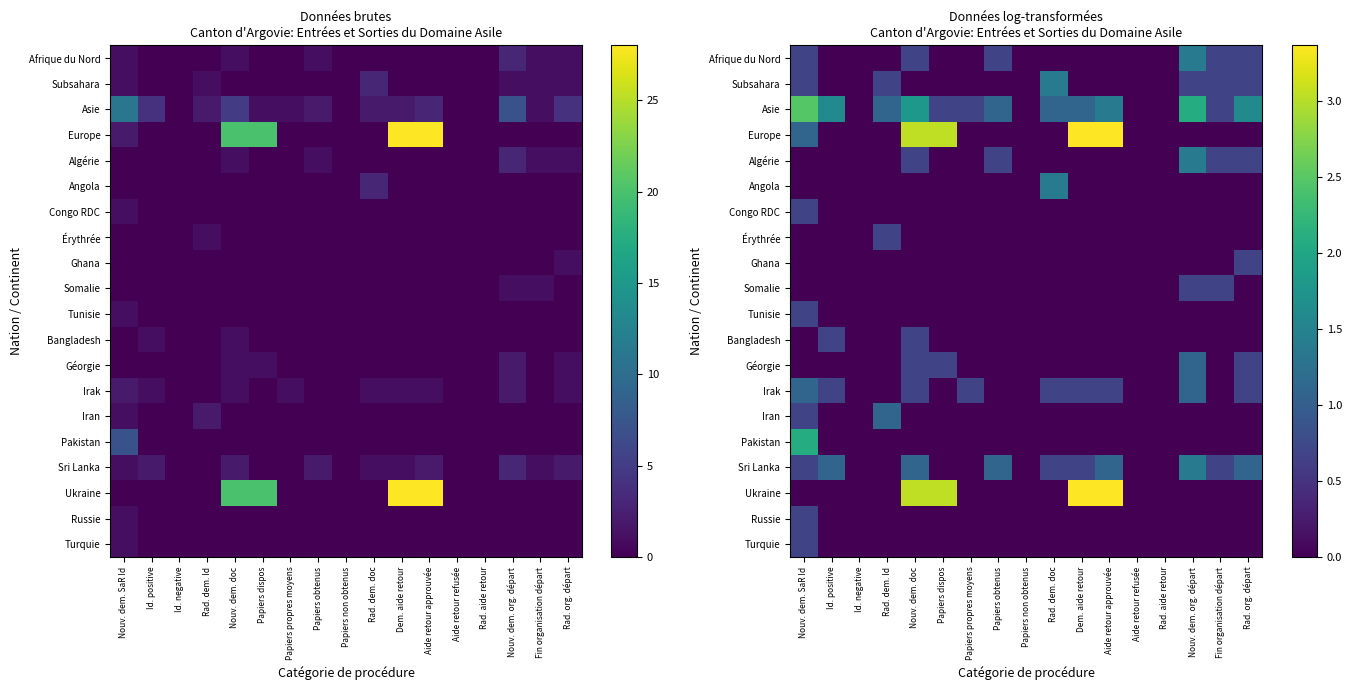

At how many categories does at least one series exceed 1?

11